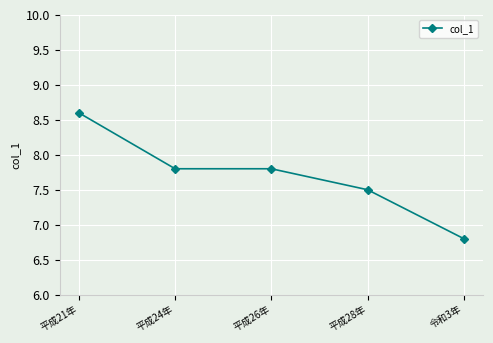

True or false: the data shows 8.6 at 平成21年.

True